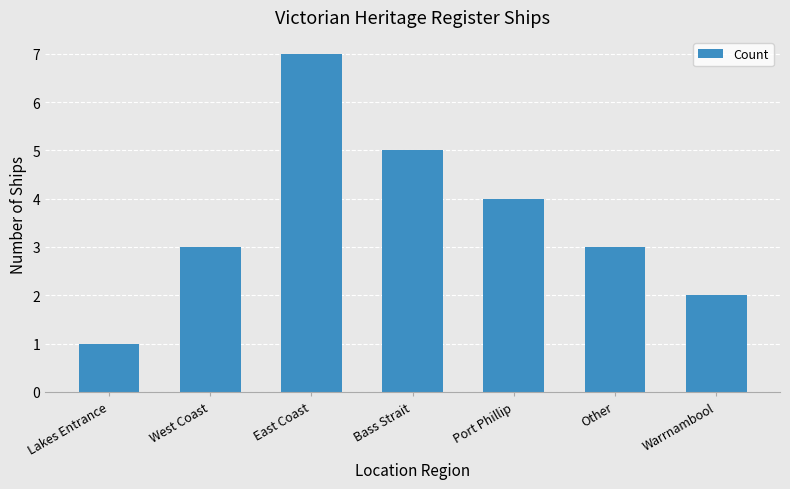

Reading left to right, transcribe all the data shown in this chart.

1	3	7	5	4	3	2